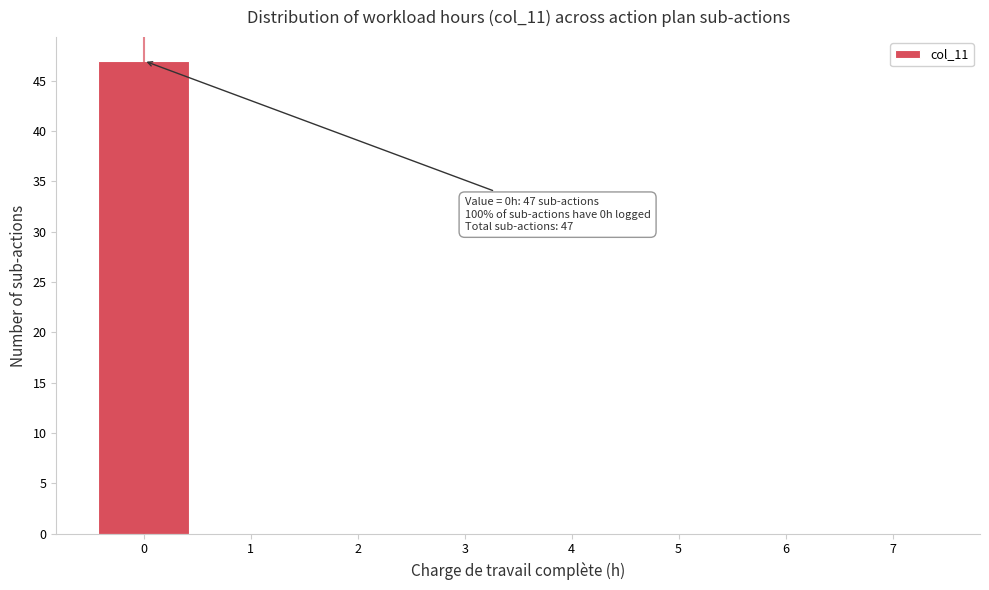

Which range on the x-axis has the tallest bar?

-0.5 to 0.5